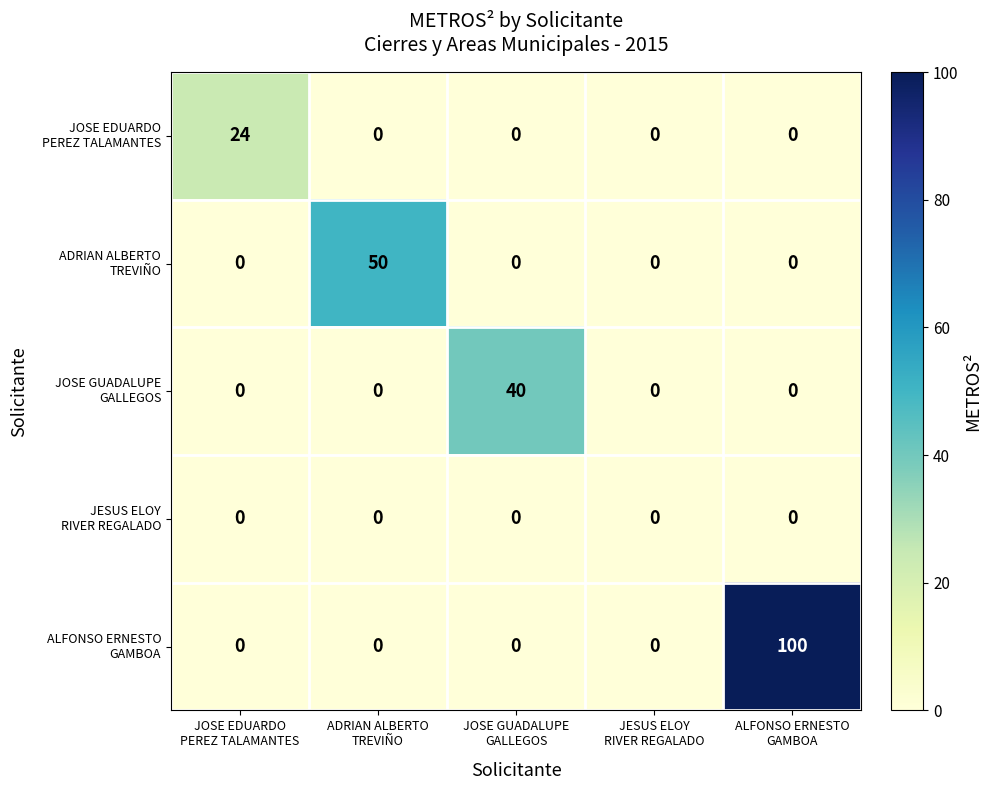

What is the greatest value displayed?

100